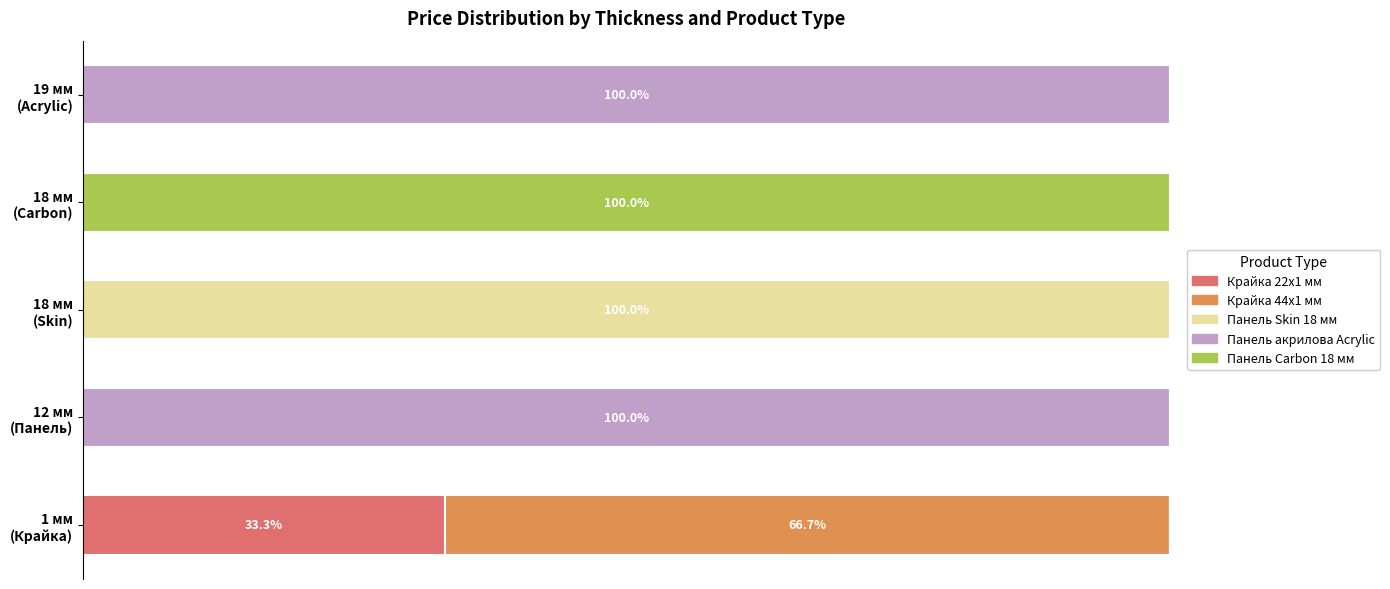

What are all the series names shown in the legend?

Крайка 22x1 мм, Крайка 44x1 мм, Панель Skin 18 мм, Панель акрилова Acrylic, Панель Carbon 18 мм